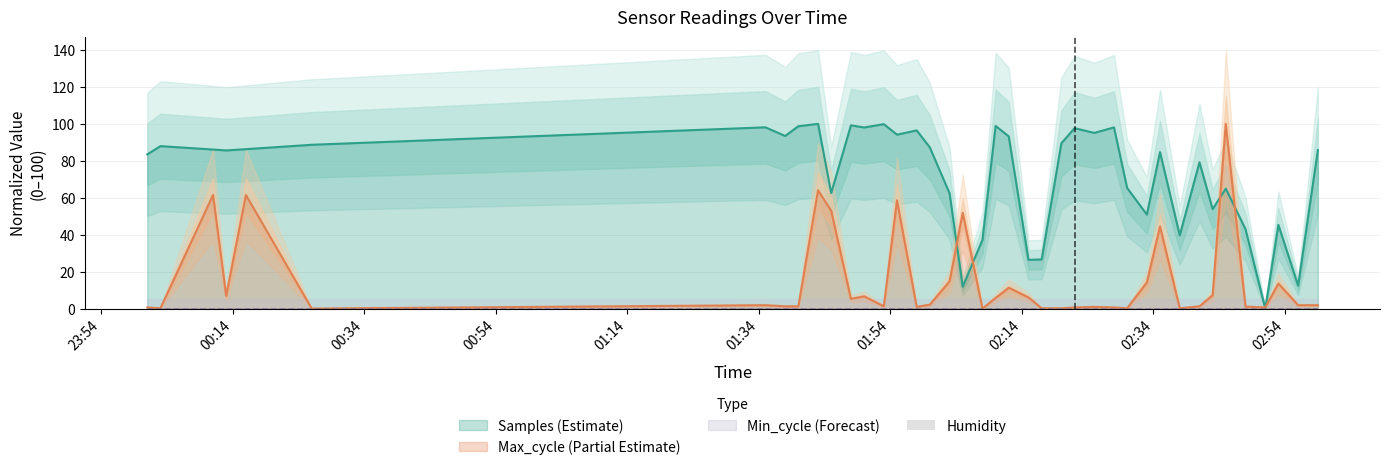

The value of Max_cycle at 2023-01-17 02:10 is 2.1. True or false?

False